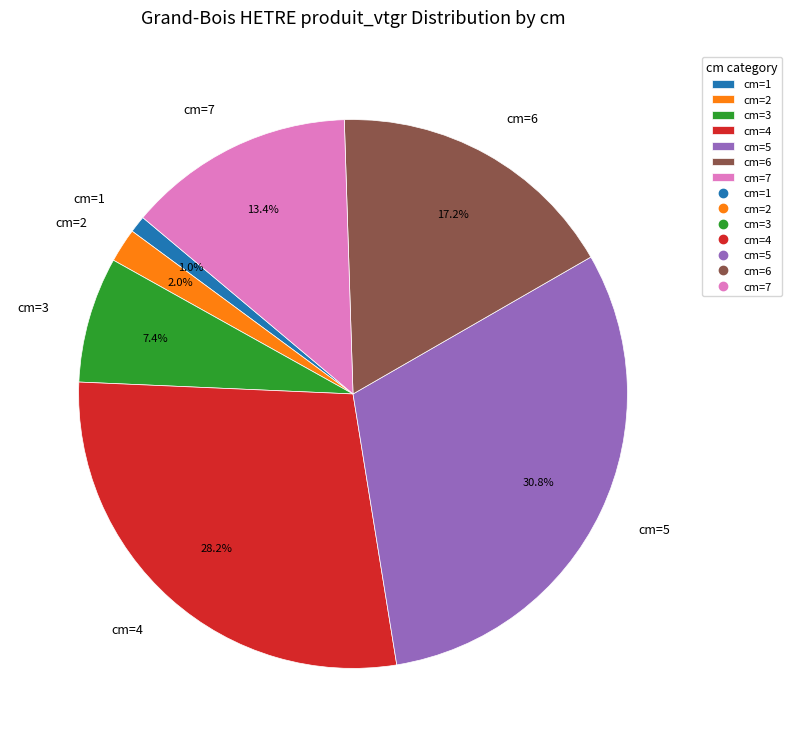

Count the number of slices in the pie.

7